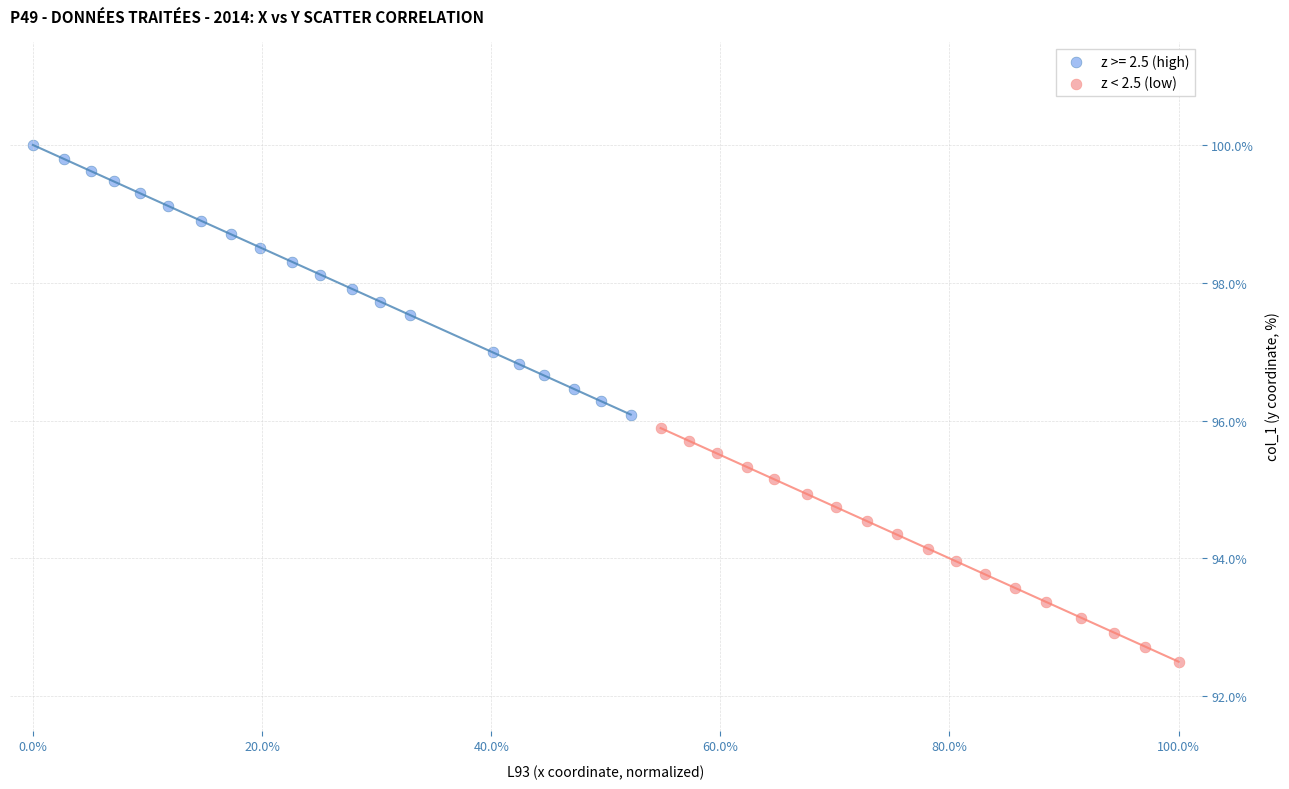

Which series has the widest spread of Y values?

z >= 2.5 (high)